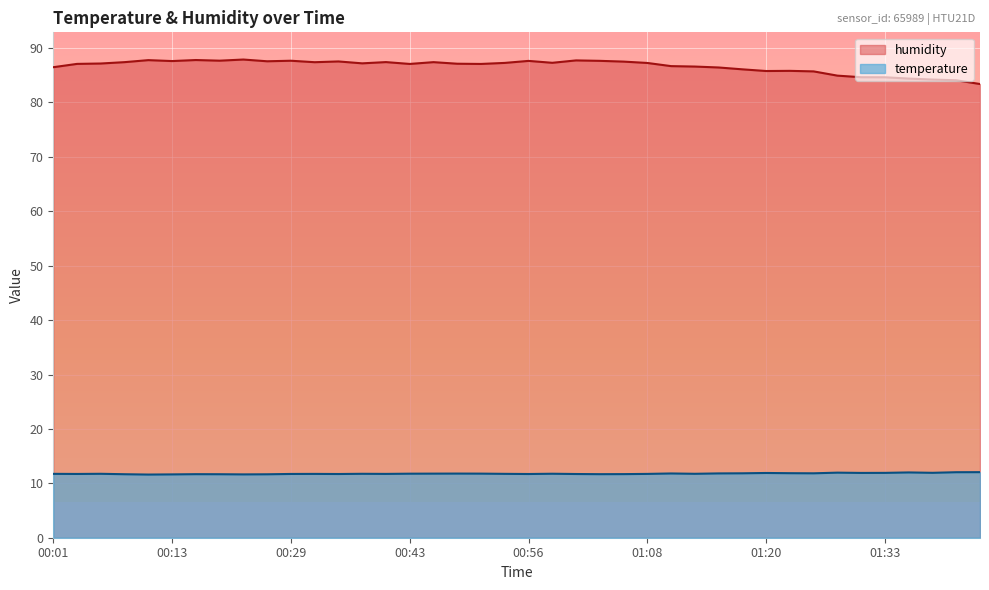

Which series has the widest spread of values?

humidity